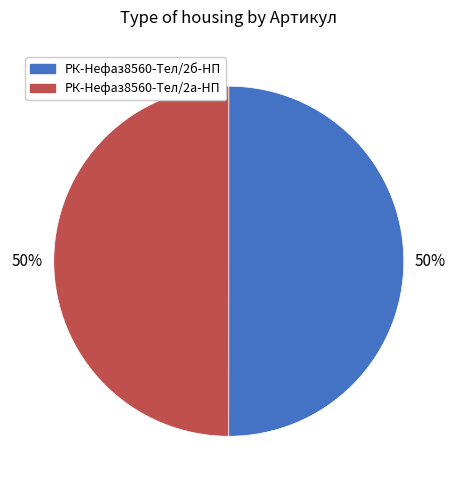

To the nearest percent, what is the average slice percentage?

50%